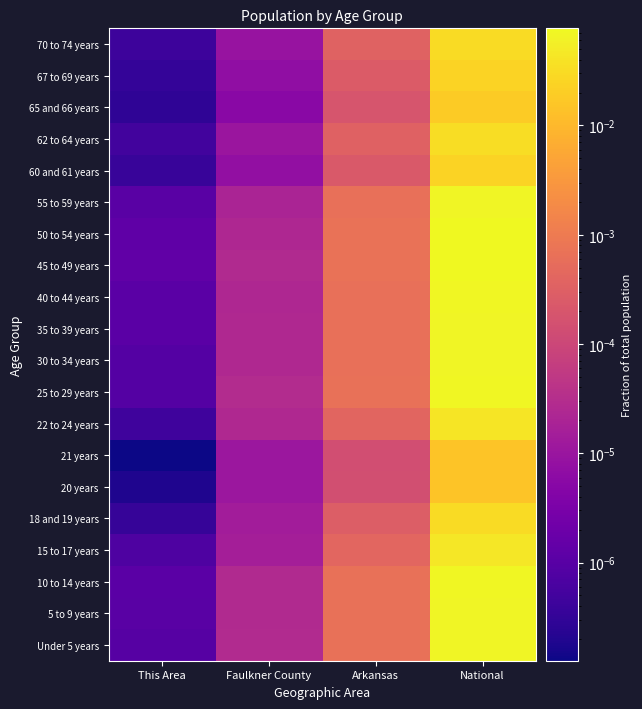

Which has a higher value, Faulkner County or This Area?

Faulkner County